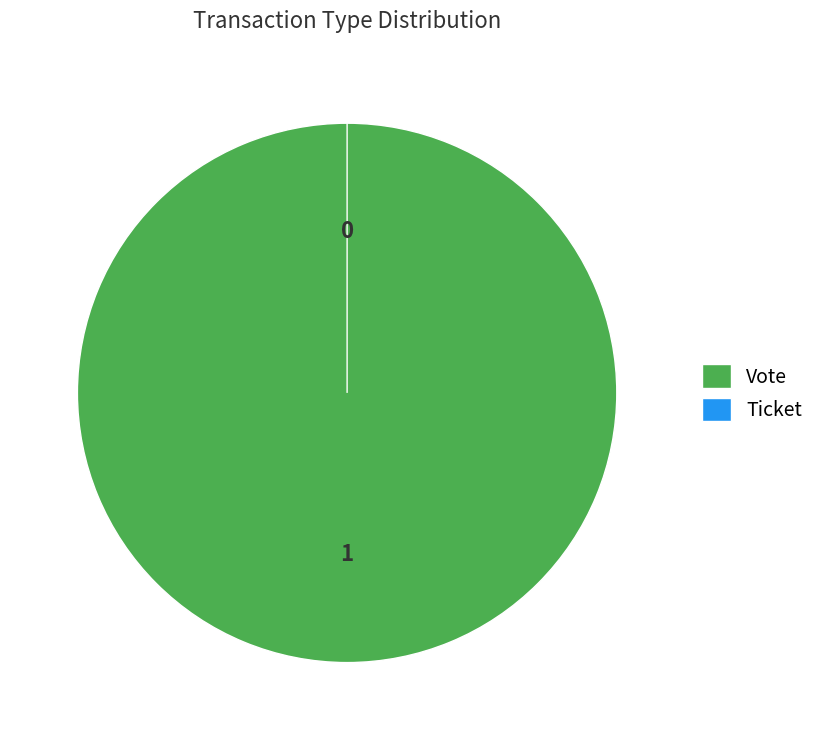

What portion of the pie excludes Ticket?

100.0%